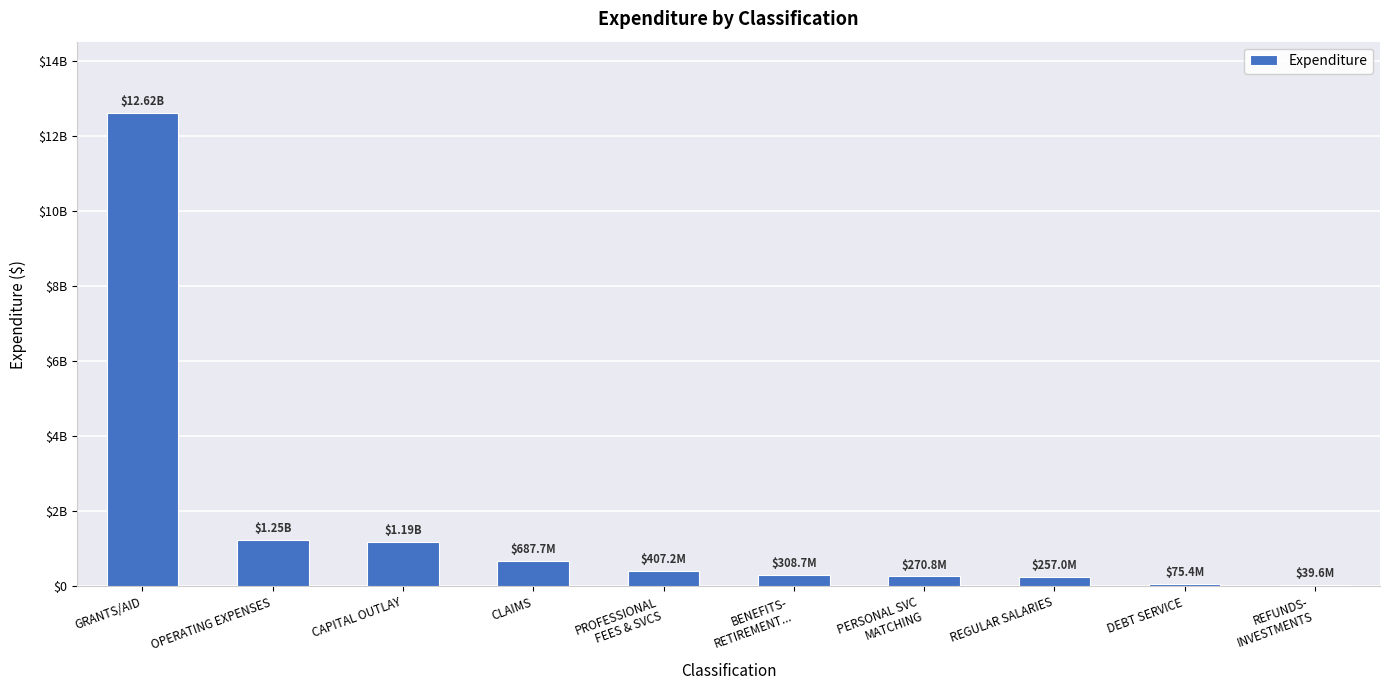

Rank the categories by value from highest to lowest.

GRANTS/AID, OPERATING EXPENSES, CAPITAL OUTLAY, CLAIMS, PROFESSIONAL
FEES & SVCS, BENEFITS-
RETIREMENT..., PERSONAL SVC
MATCHING, REGULAR SALARIES, DEBT SERVICE, REFUNDS-
INVESTMENTS